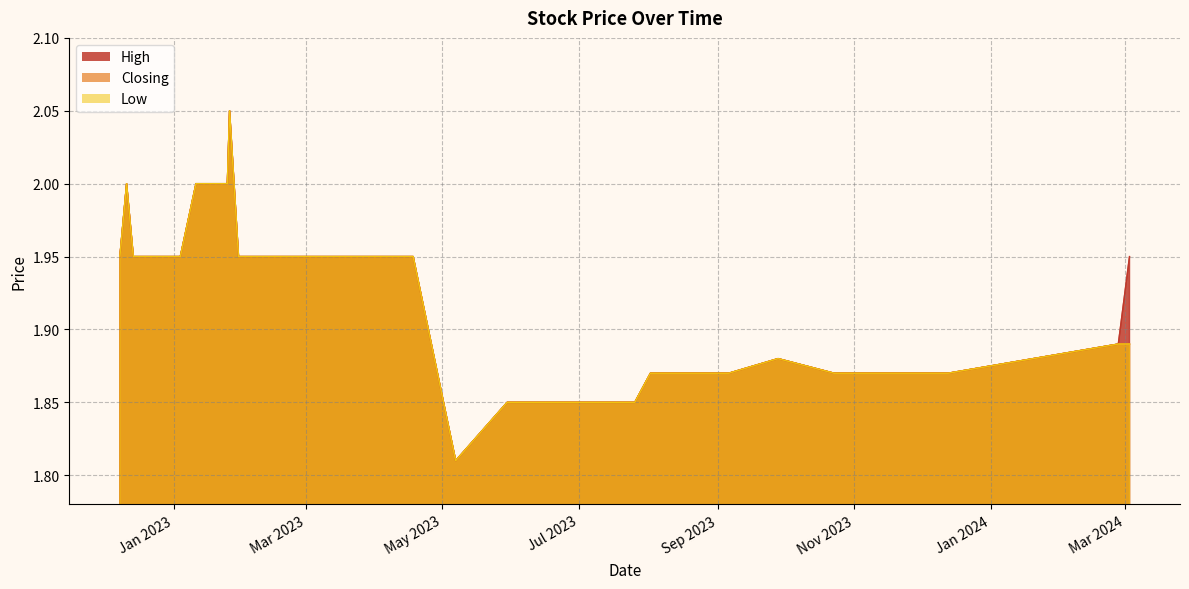

How many interior local valleys does the High series have?

1